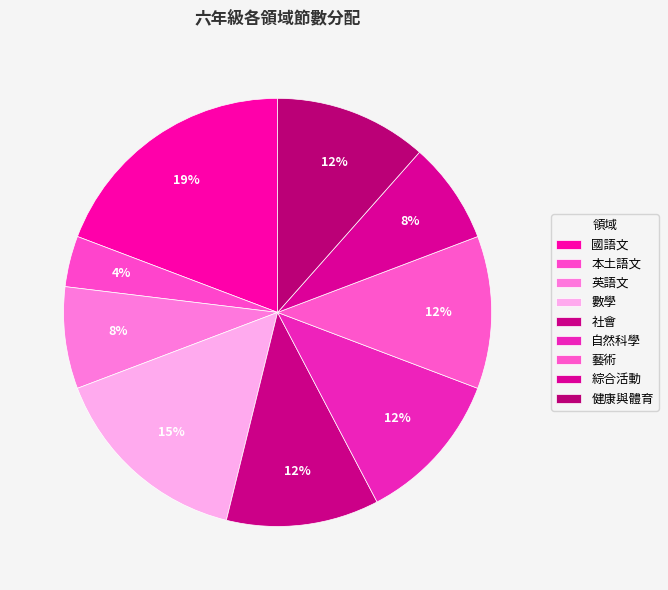

To the nearest percent, what portion does 國語文 represent?

19%